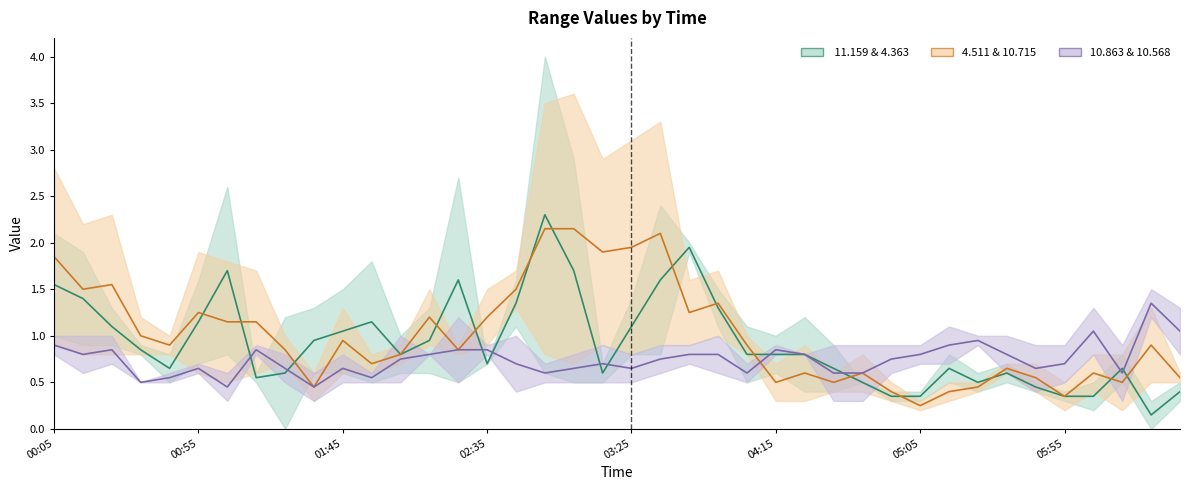

What is the total value across all series at 02:35?

2.8